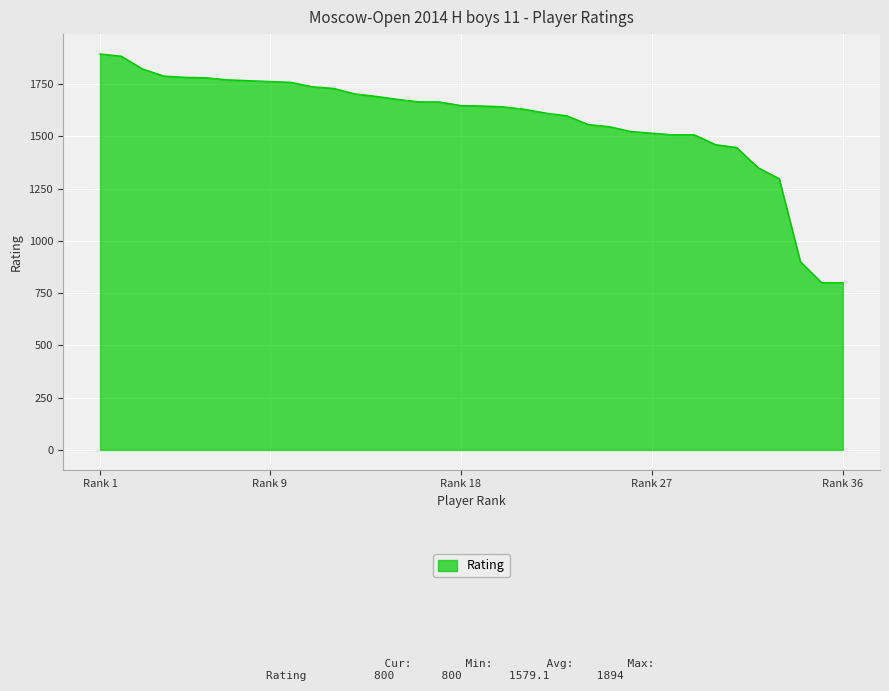

How many lines are shown in the chart?

1